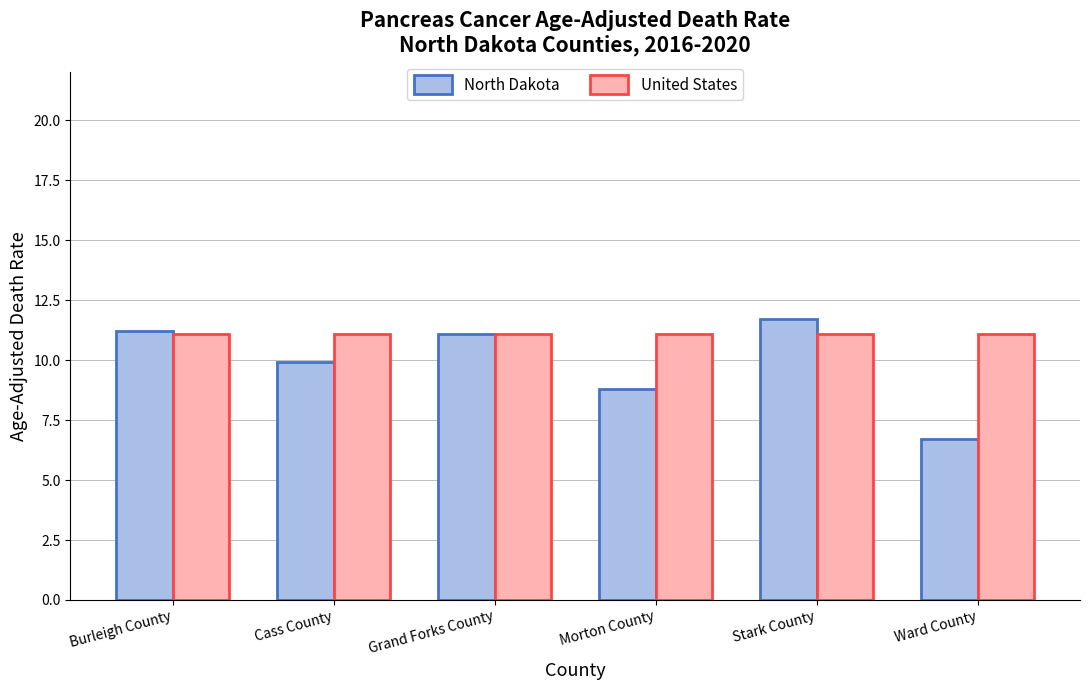

What is the minimum value shown in the chart?

6.7